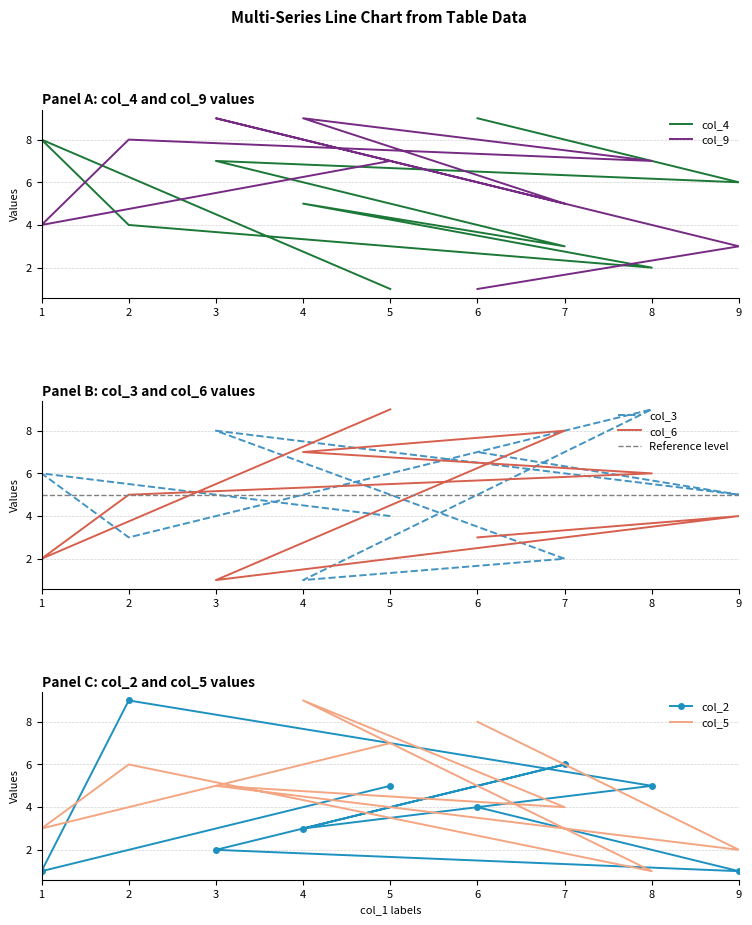

What is the difference between the maximum and minimum values in the col_2 series?

8